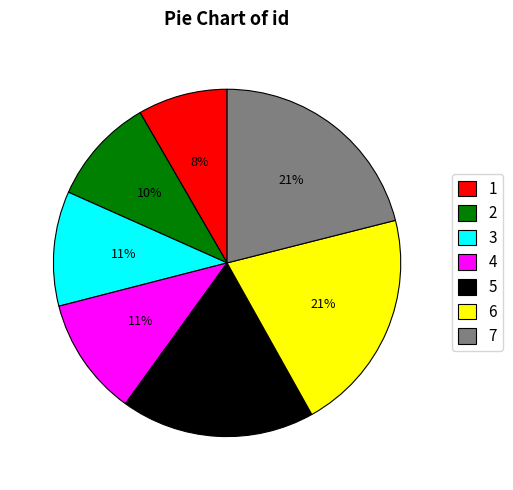

What percentage is the 7 slice, to the nearest percent?

21%